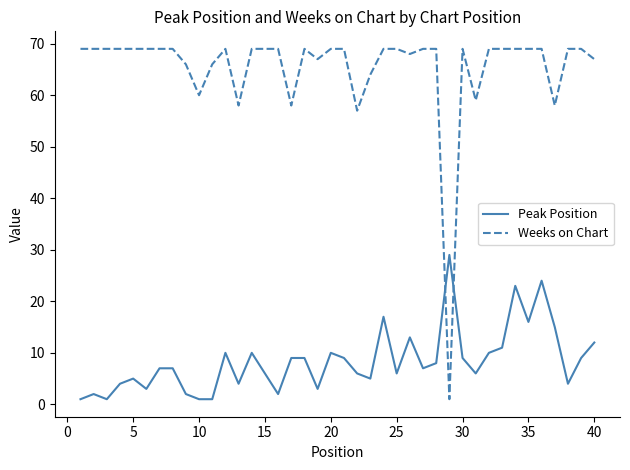

What is the highest value of the Weeks on Chart series?

69